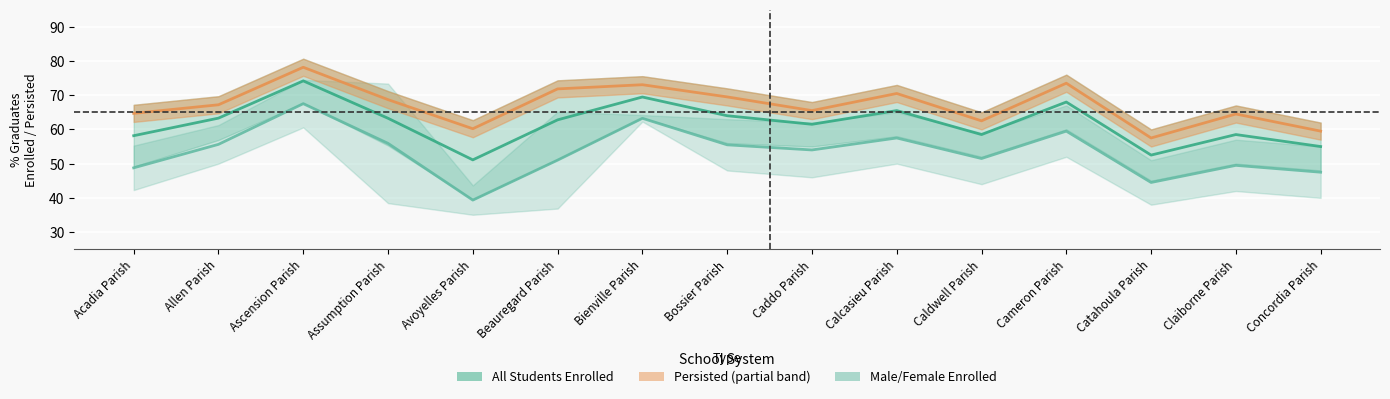

What is the smallest value displayed?

39.4